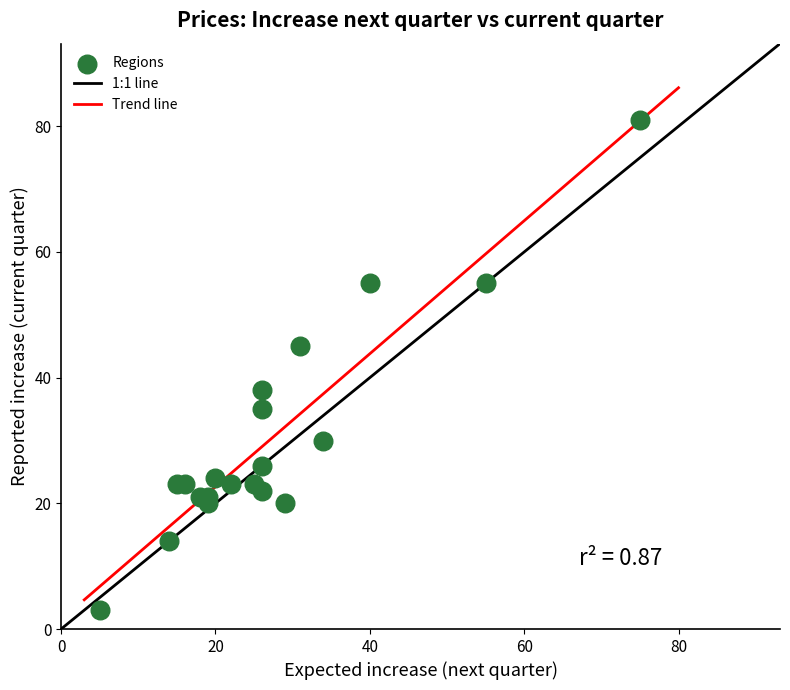

What is the range of X values (max minus min)?

70